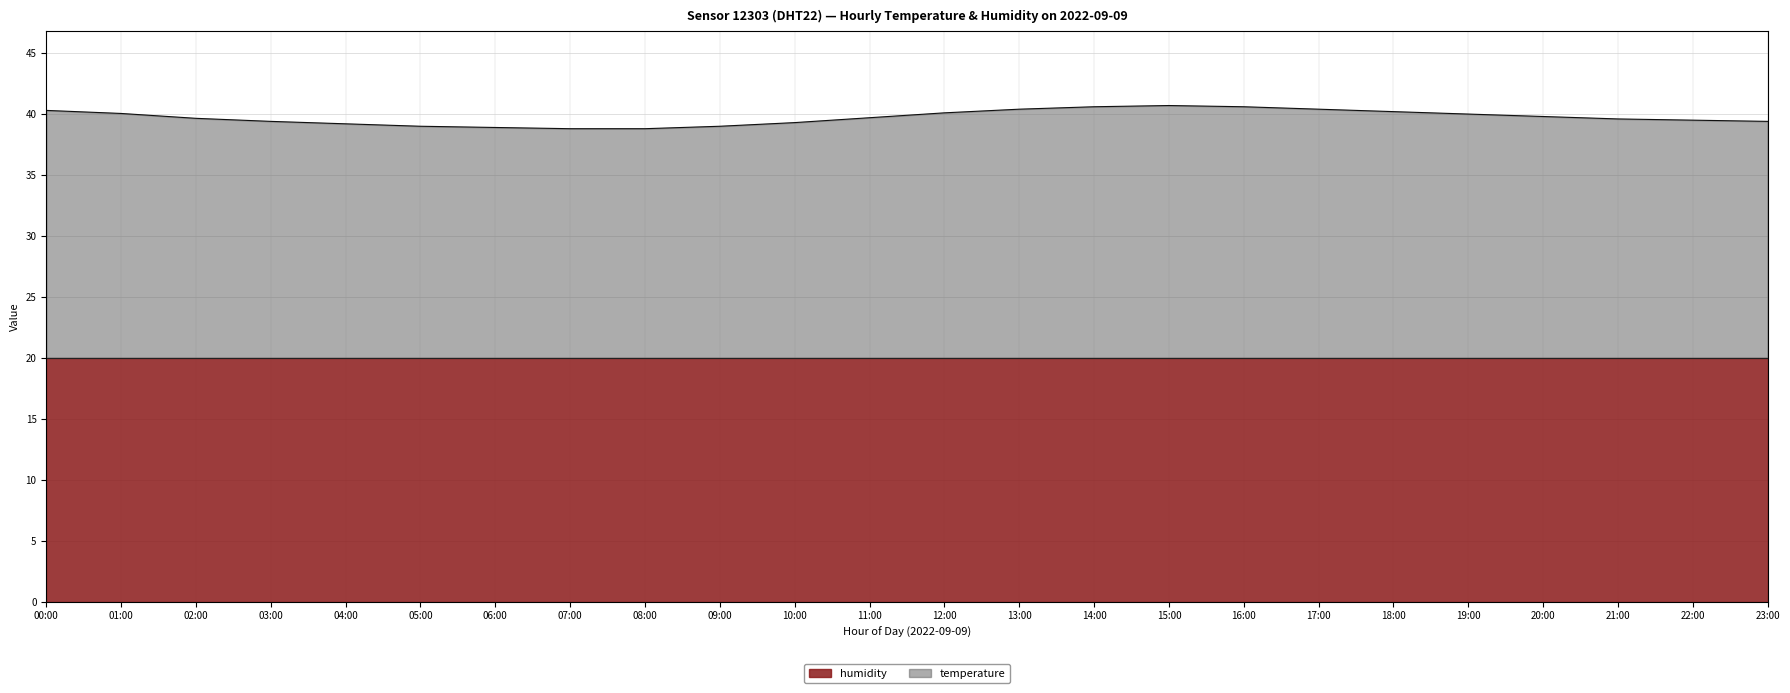

Does the chart display data point markers on the line(s)?

No